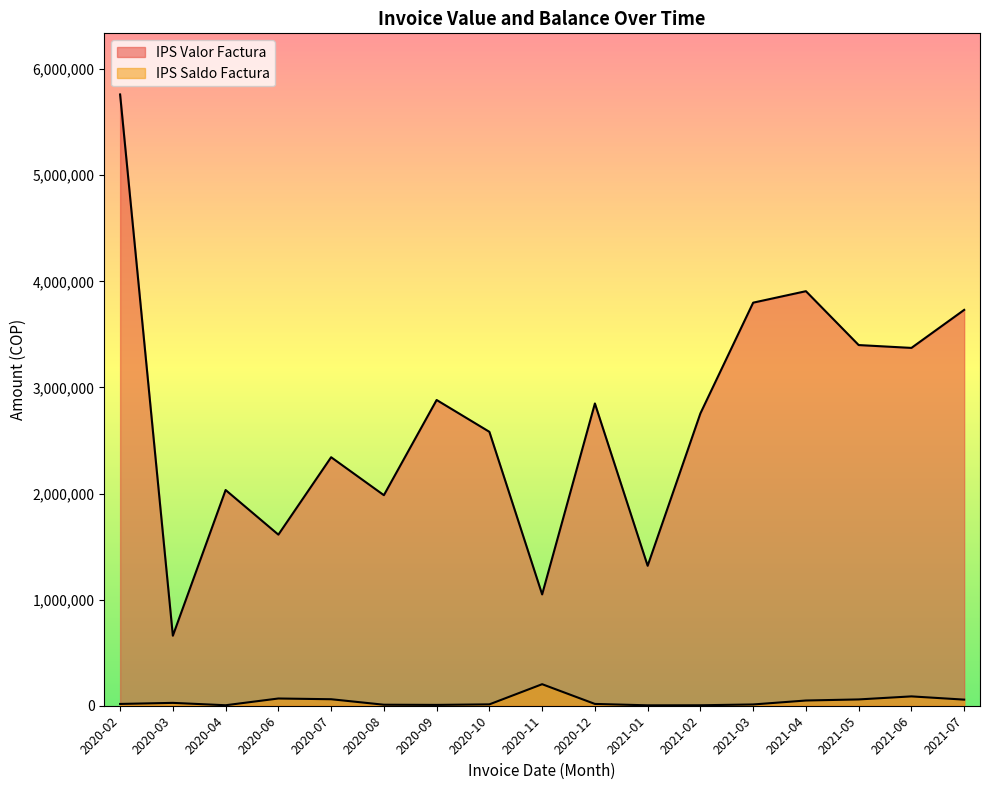

How many lines are shown in the chart?

2